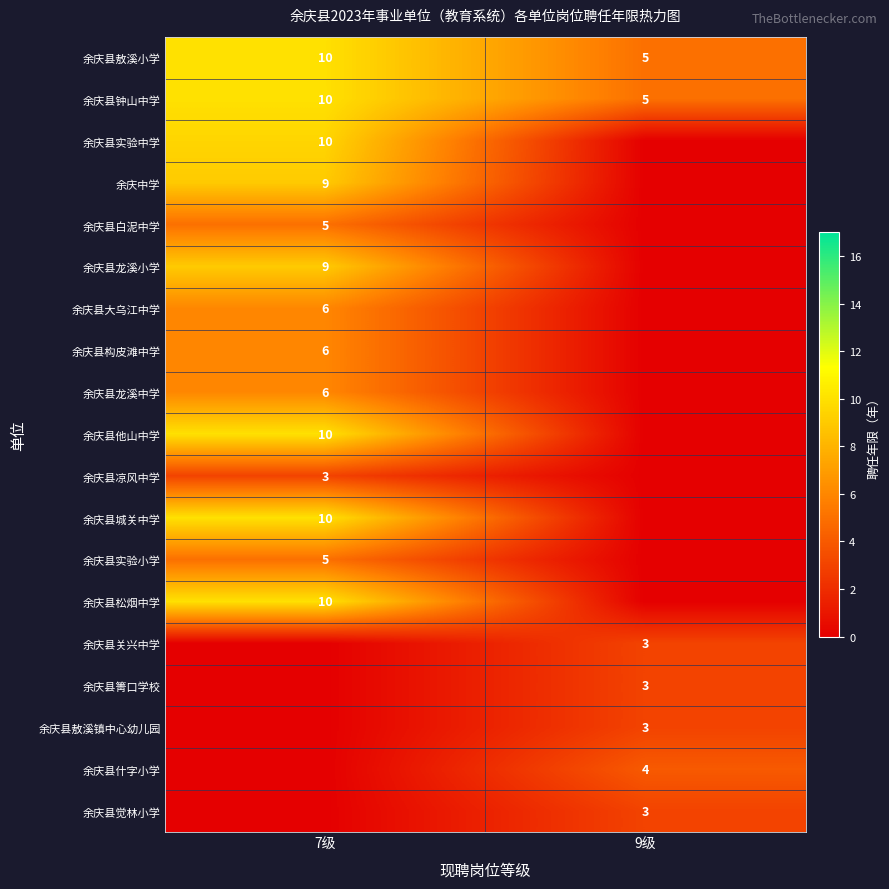

The value of 余庆中学 at 7级 is 9. True or false?

True